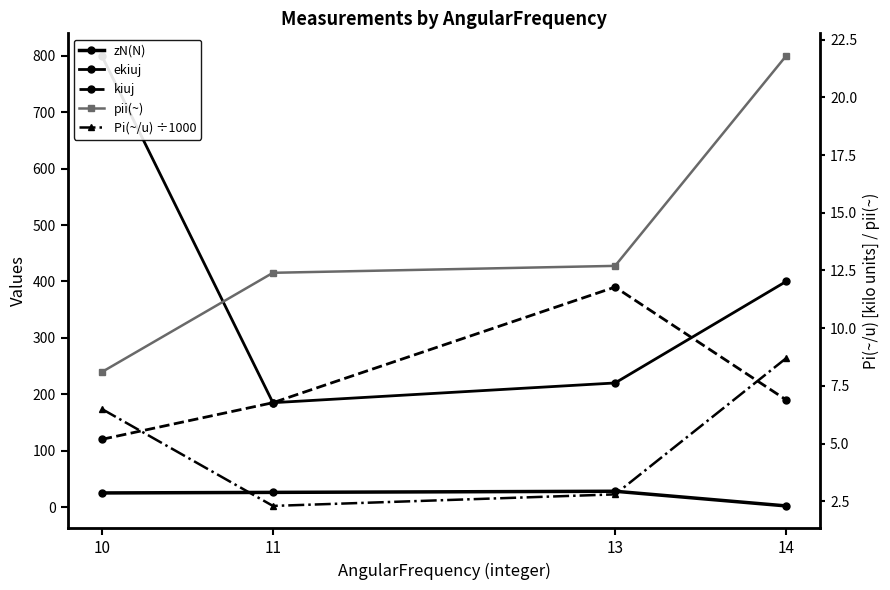

What is the difference between the maximum and minimum values in the zN(N) series?

26.0